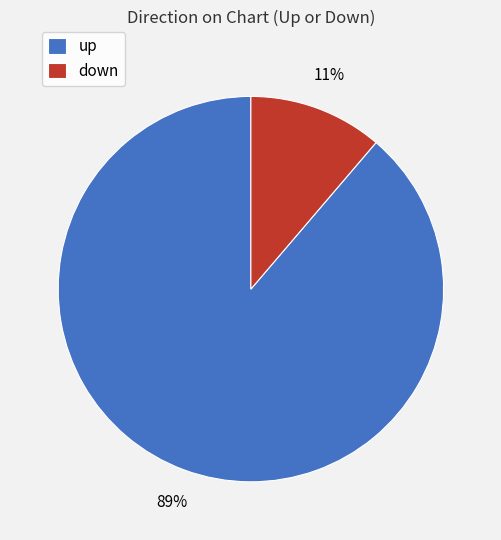

Do up and down together represent more than half of the pie?

Yes